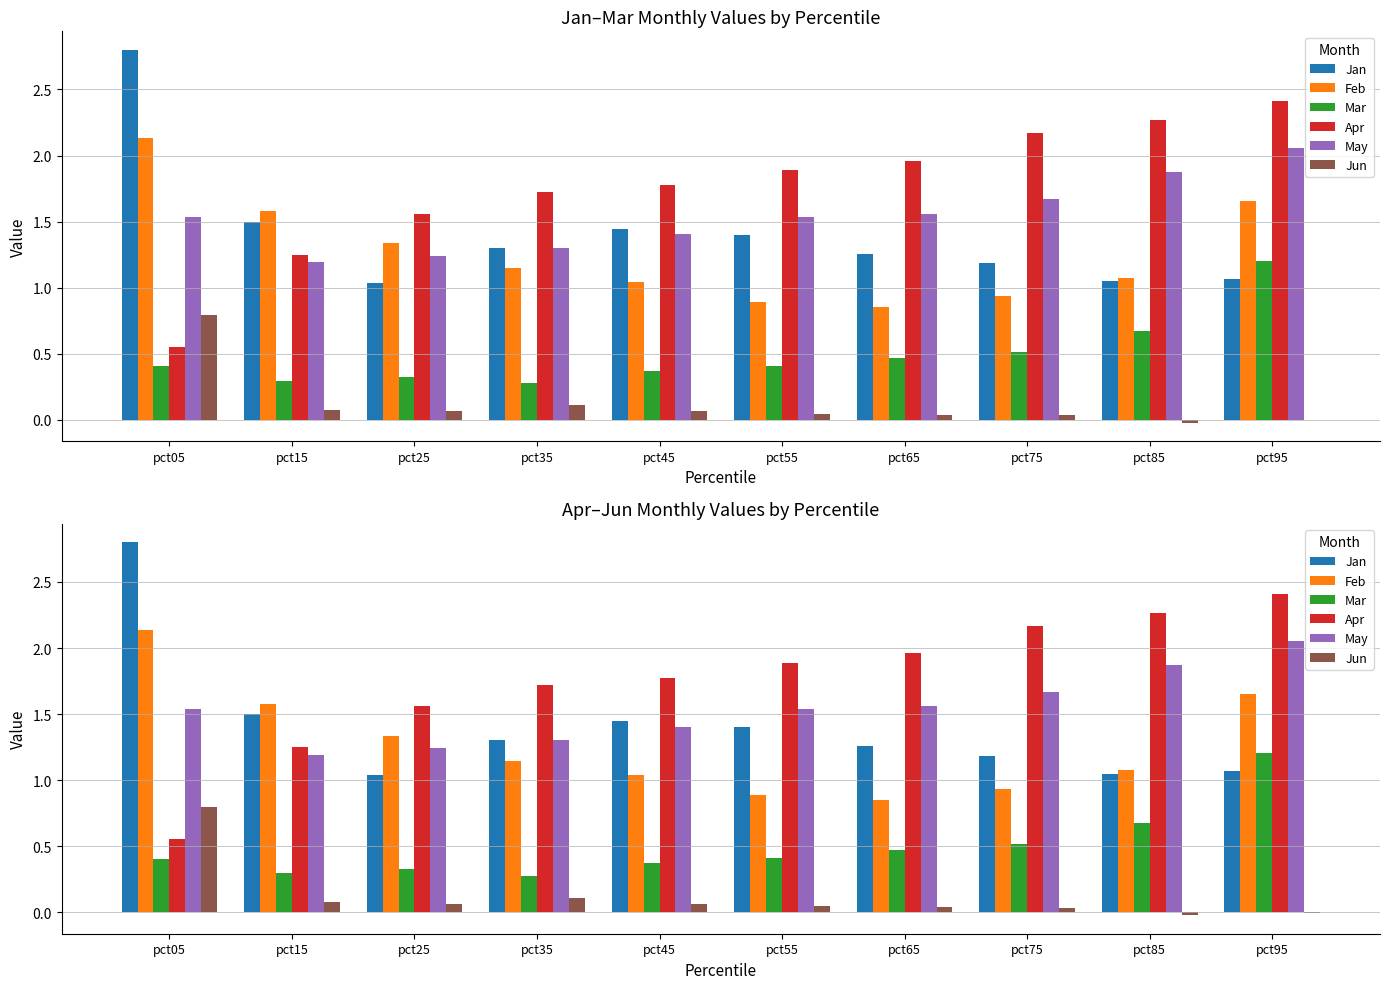

What are all the series names shown in the legend?

Jan, Feb, Mar, Apr, May, Jun